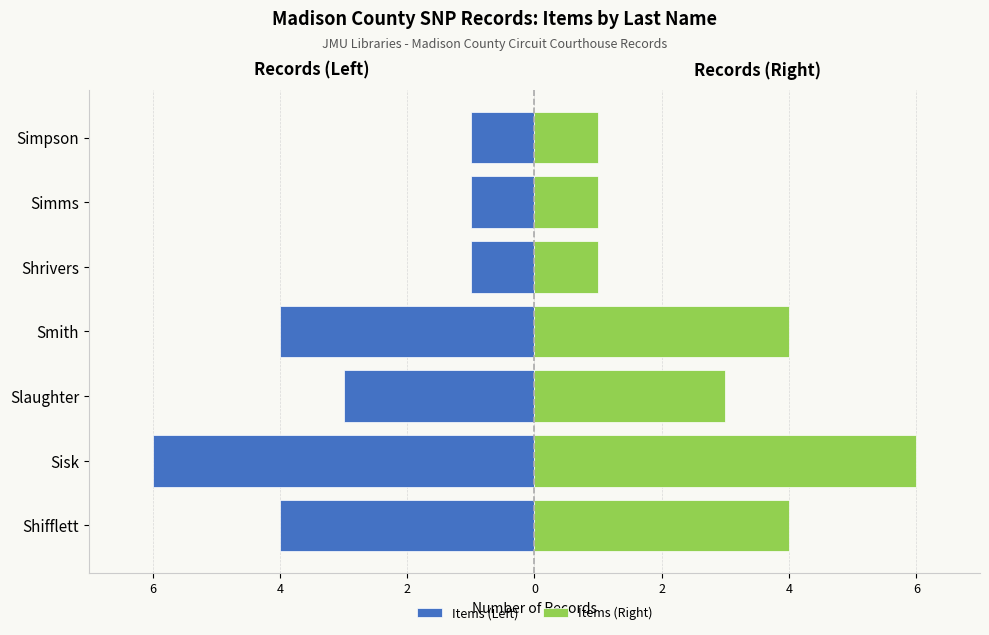

Rank the series at Shrivers from lowest to highest value.

Items (Left), Items (Right)